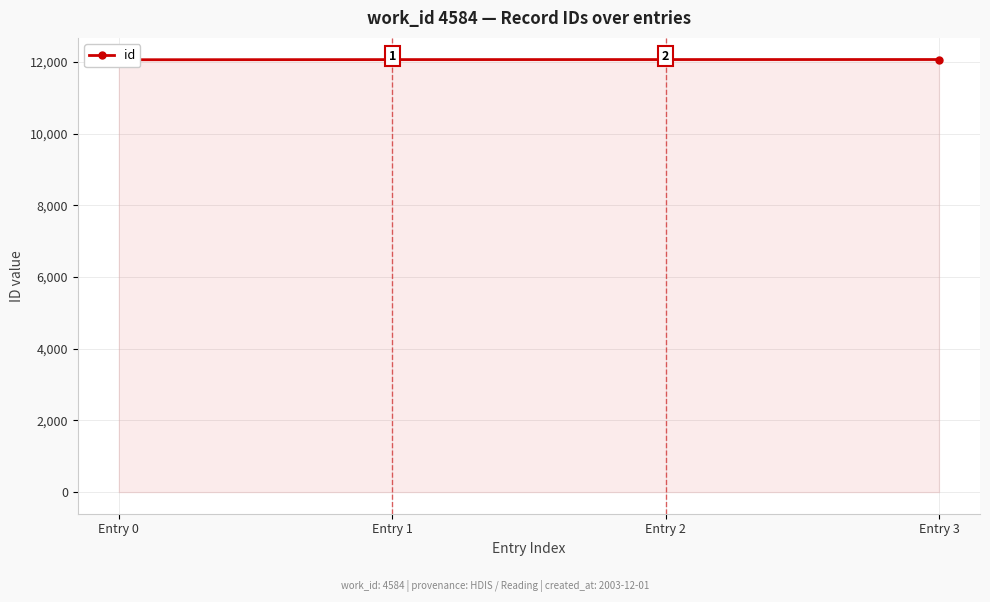

Reading right to left, extract all data points from this chart.

Entry 3=12069	Entry 2=12068	Entry 1=12067	Entry 0=12063